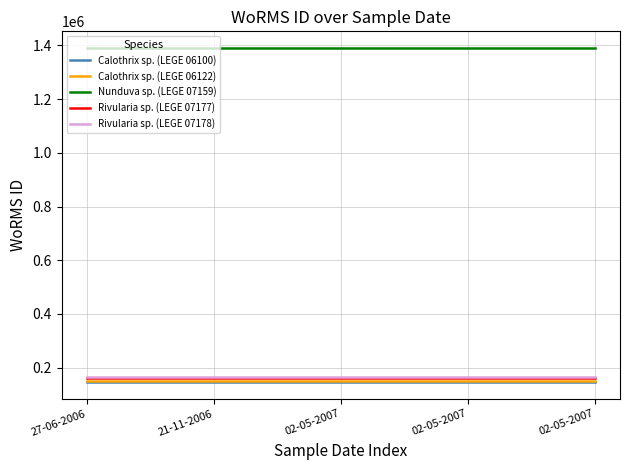

Which category has the lowest value in the Rivularia sp. (LEGE 07178) series?

27-06-2006